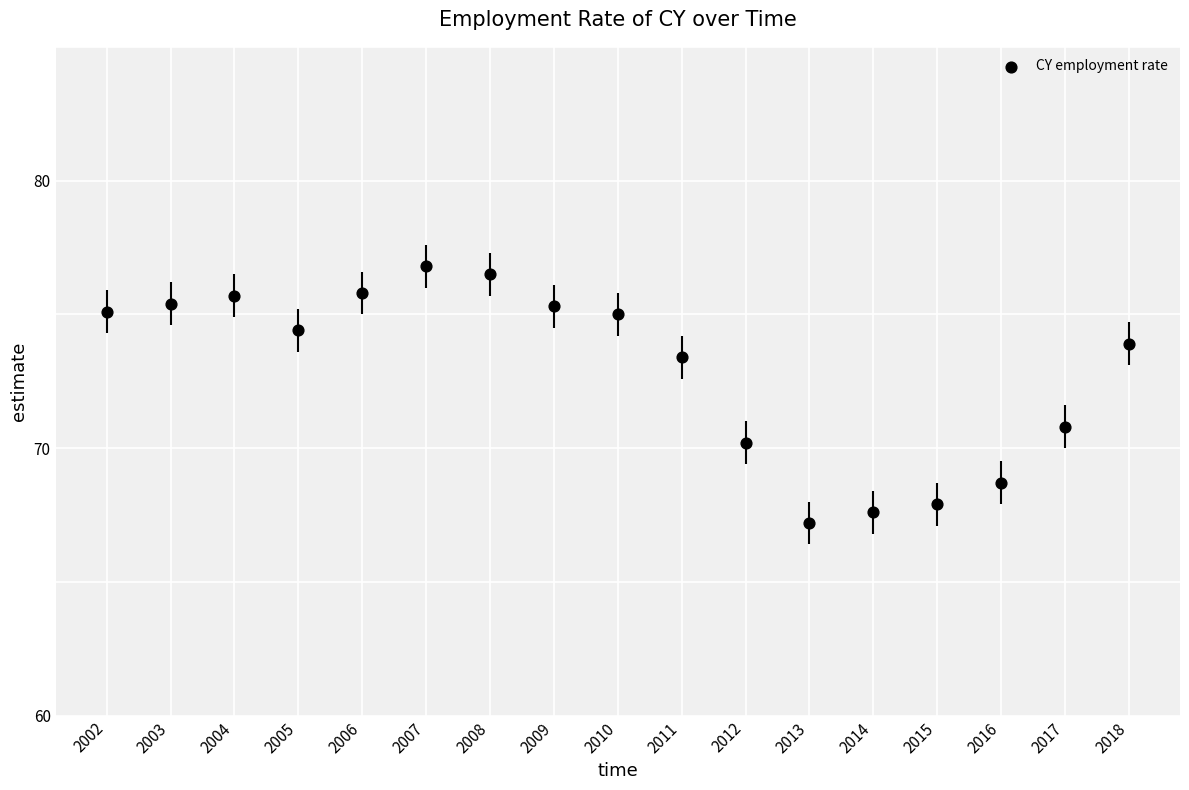

What is the range of X values (max minus min)?

16.0